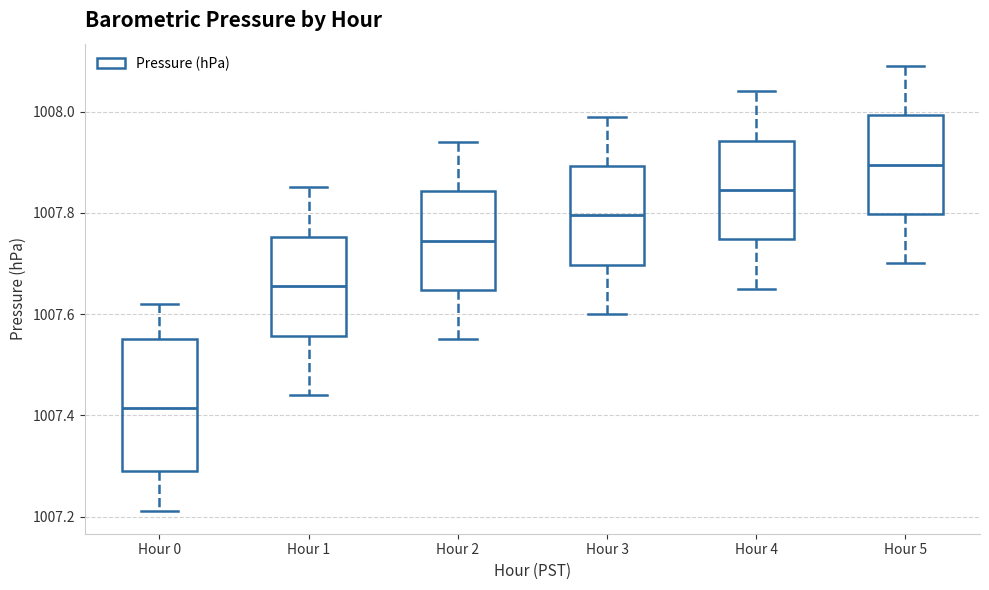

Reading left to right, read every box against the y-axis: the position of its median line, the range the box covers, and the ends of its whiskers. The values are not printed on the chart, so give them approximately, as read against the axis.

Hour 0: median 1007.42, box 1007.30 to 1007.56, whiskers 1007.22 to 1007.62
Hour 1: median 1007.66, box 1007.56 to 1007.76, whiskers 1007.44 to 1007.86
Hour 2: median 1007.74, box 1007.64 to 1007.84, whiskers 1007.56 to 1007.94
Hour 3: median 1007.80, box 1007.70 to 1007.90, whiskers 1007.60 to 1008.00
Hour 4: median 1007.84, box 1007.74 to 1007.94, whiskers 1007.66 to 1008.04
Hour 5: median 1007.90, box 1007.80 to 1008.00, whiskers 1007.70 to 1008.10